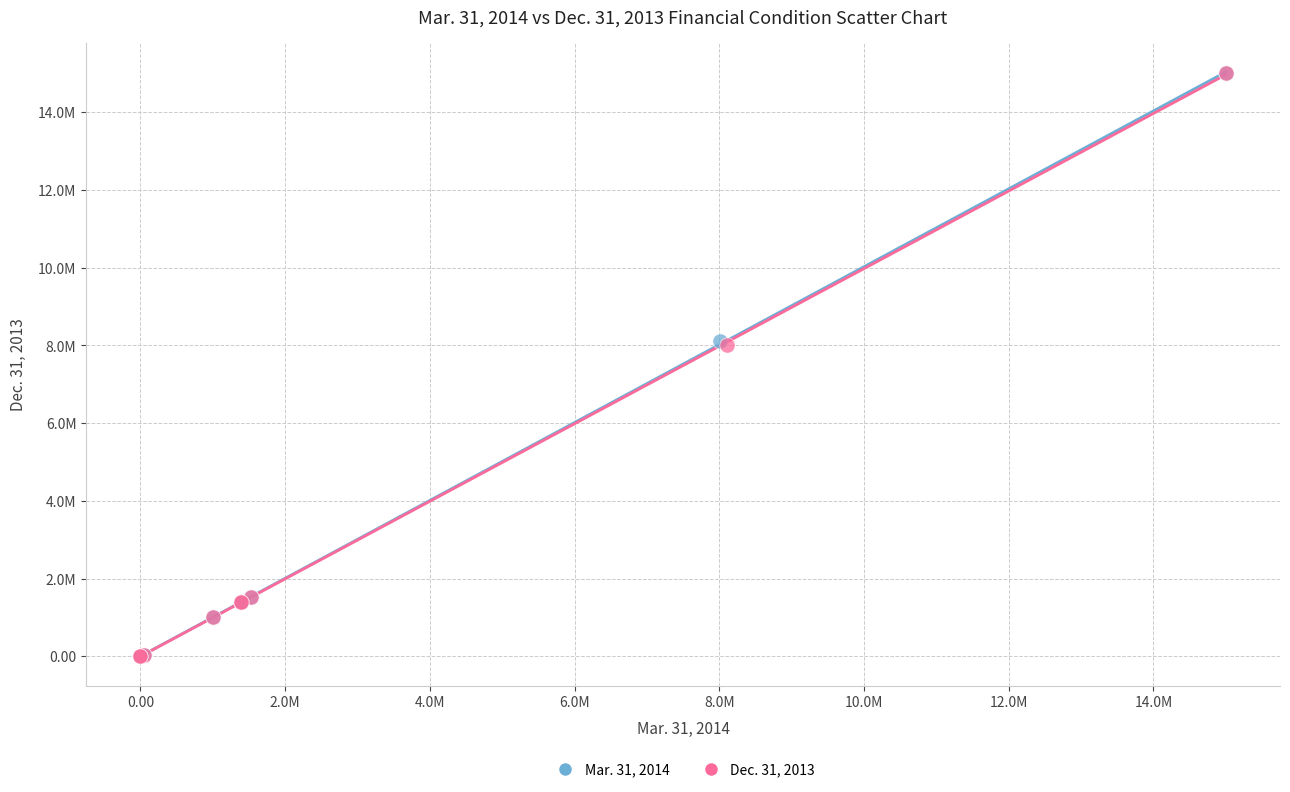

What are all the series names shown in the legend?

Mar. 31, 2014, Dec. 31, 2013